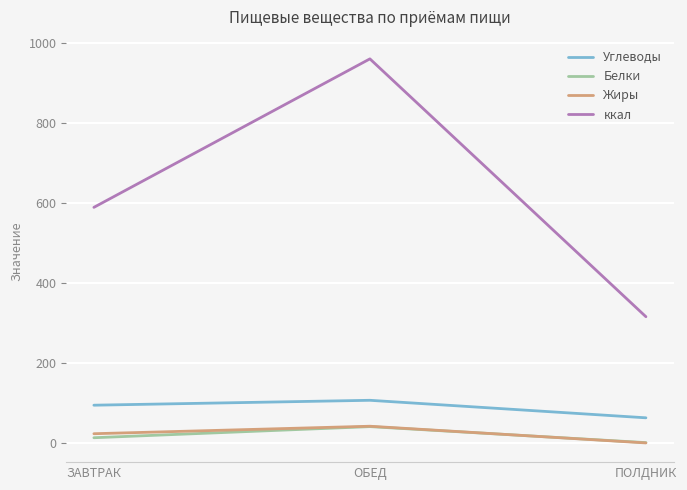

What is the difference between the ккал values at ПОЛДНИК and ЗАВТРАК?

273.5